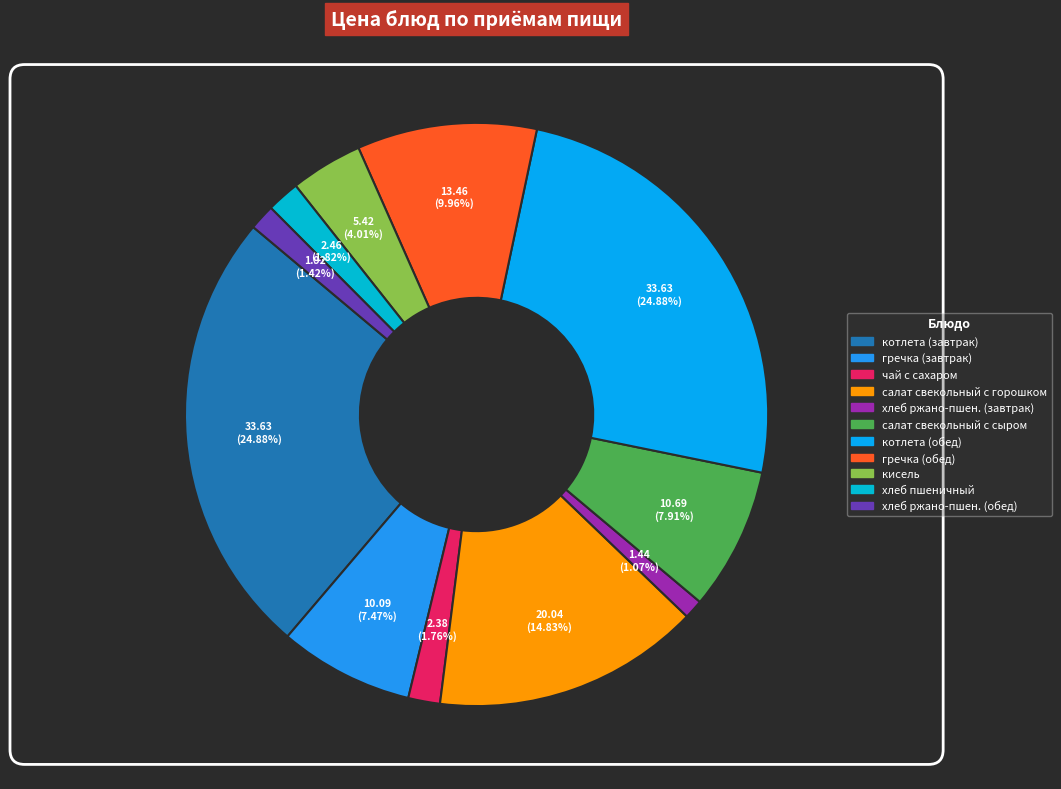

How many segments does this pie chart have?

11